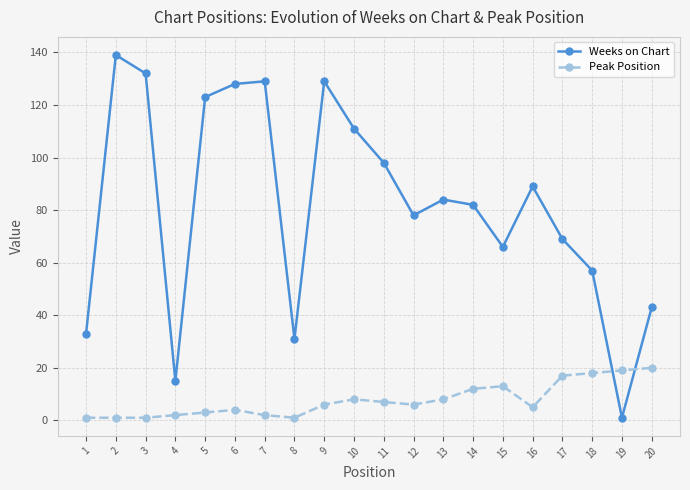

At which category is the sum across all series the highest?

2